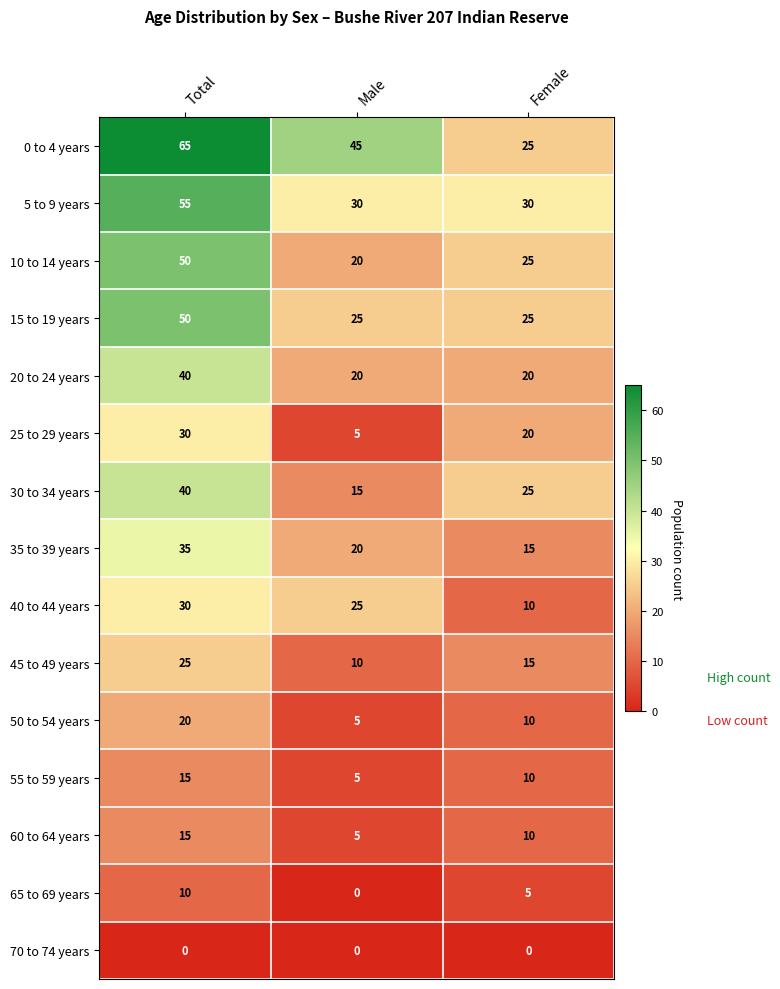

Read the 60 to 64 years value at Total, to the nearest 5.

15